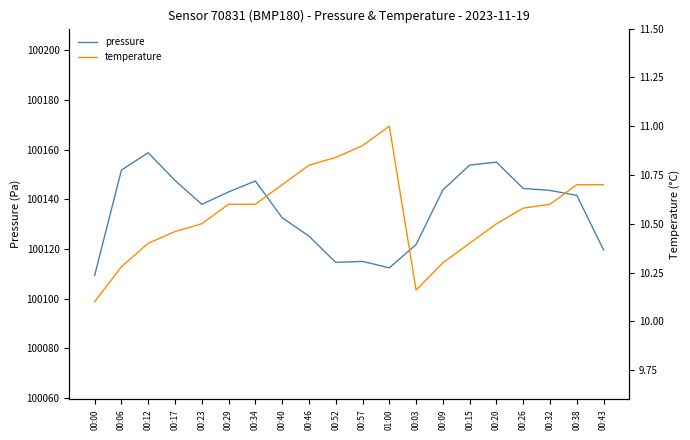

Rank the series at 00:38 from lowest to highest value.

temperature, pressure